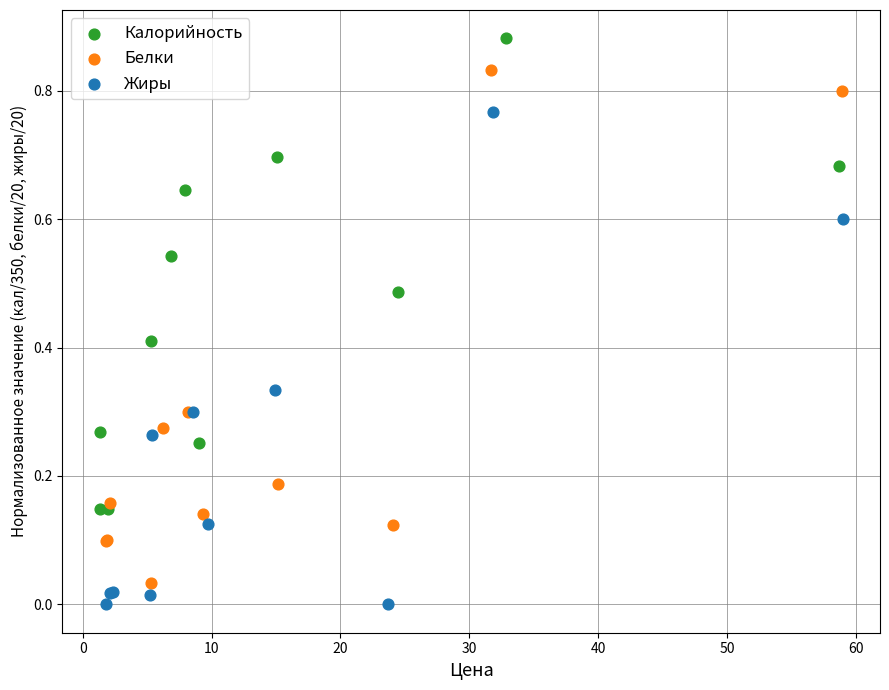

What are all the series names shown in the legend?

Калорийность, Белки, Жиры